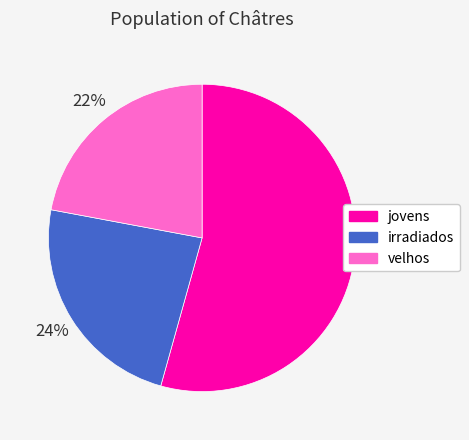

How many slices are in this pie chart?

3